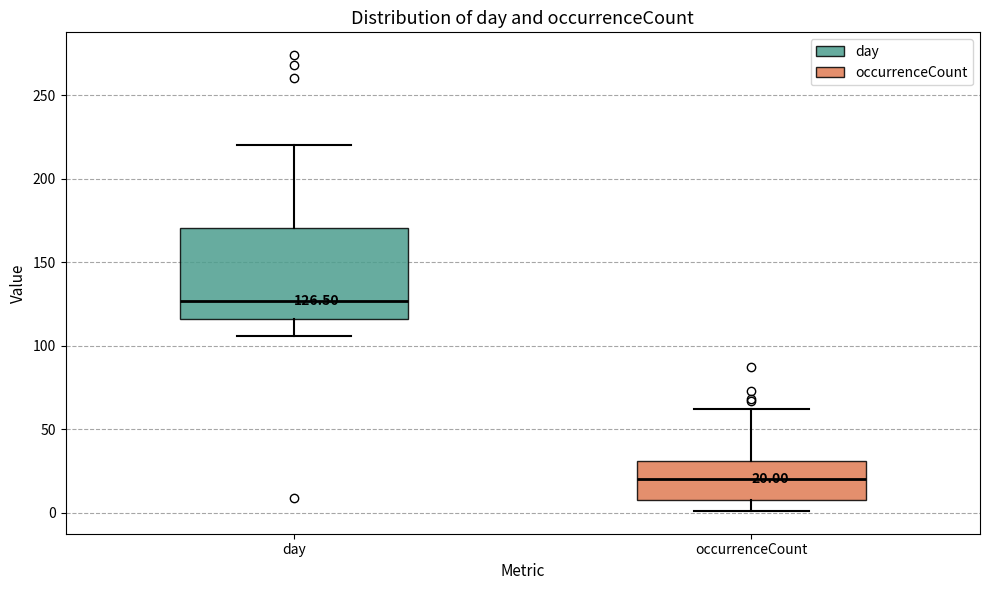

Which box's median line is the lowest?

occurrenceCount